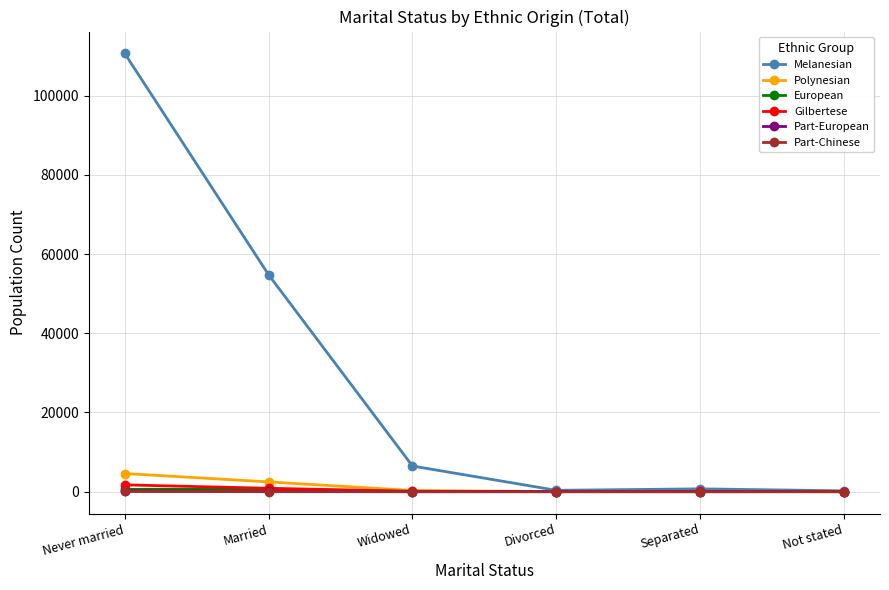

The Melanesian series shows 110641 at Never married. True or false?

True